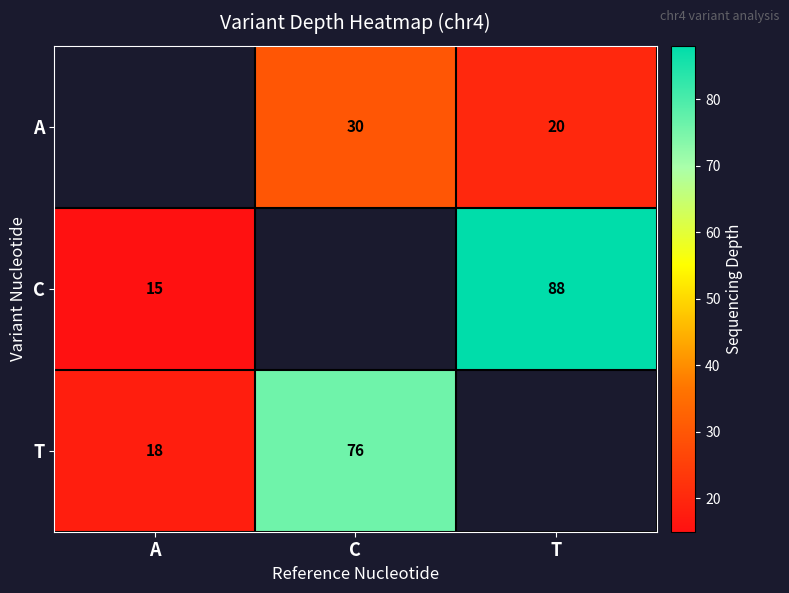

How many distinct data groups are displayed?

3